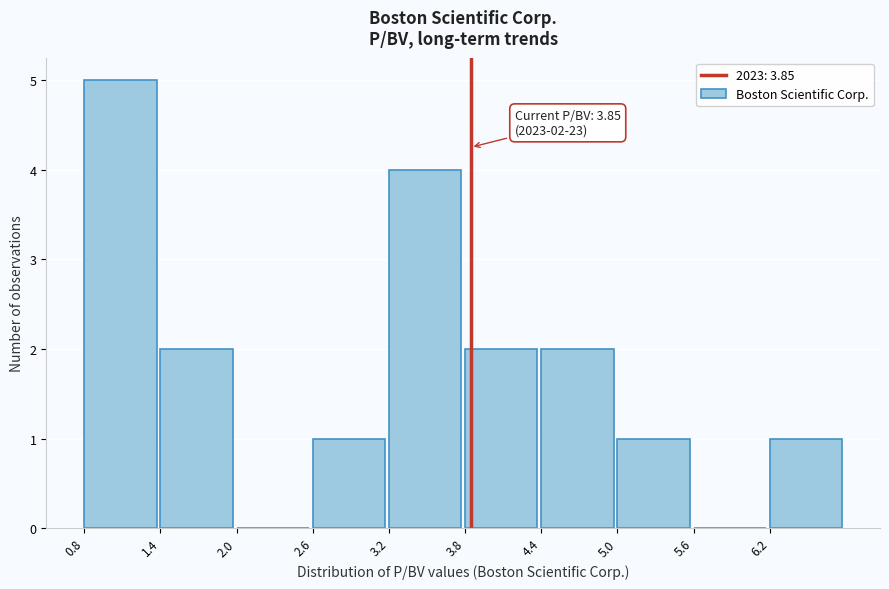

Which range on the x-axis has the tallest bar?

0.8 to 1.4